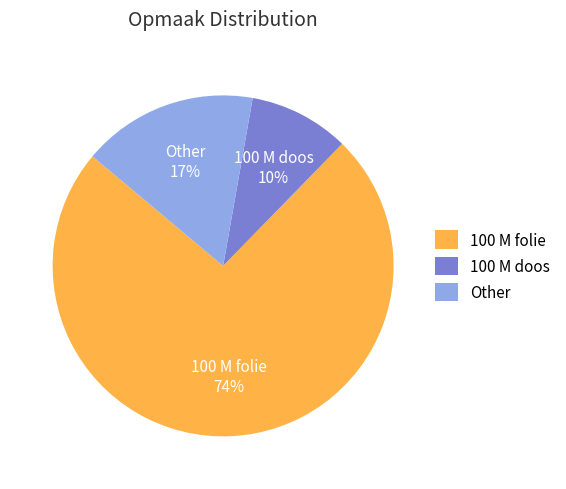

Rank the categories by value from highest to lowest.

100 M folie, Other, 100 M doos